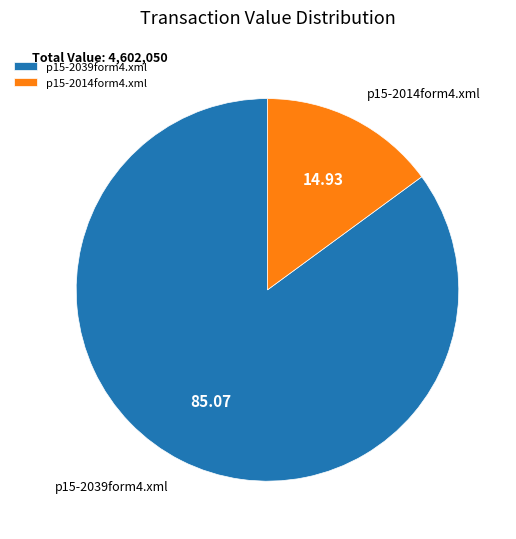

How many segments does this pie chart have?

2